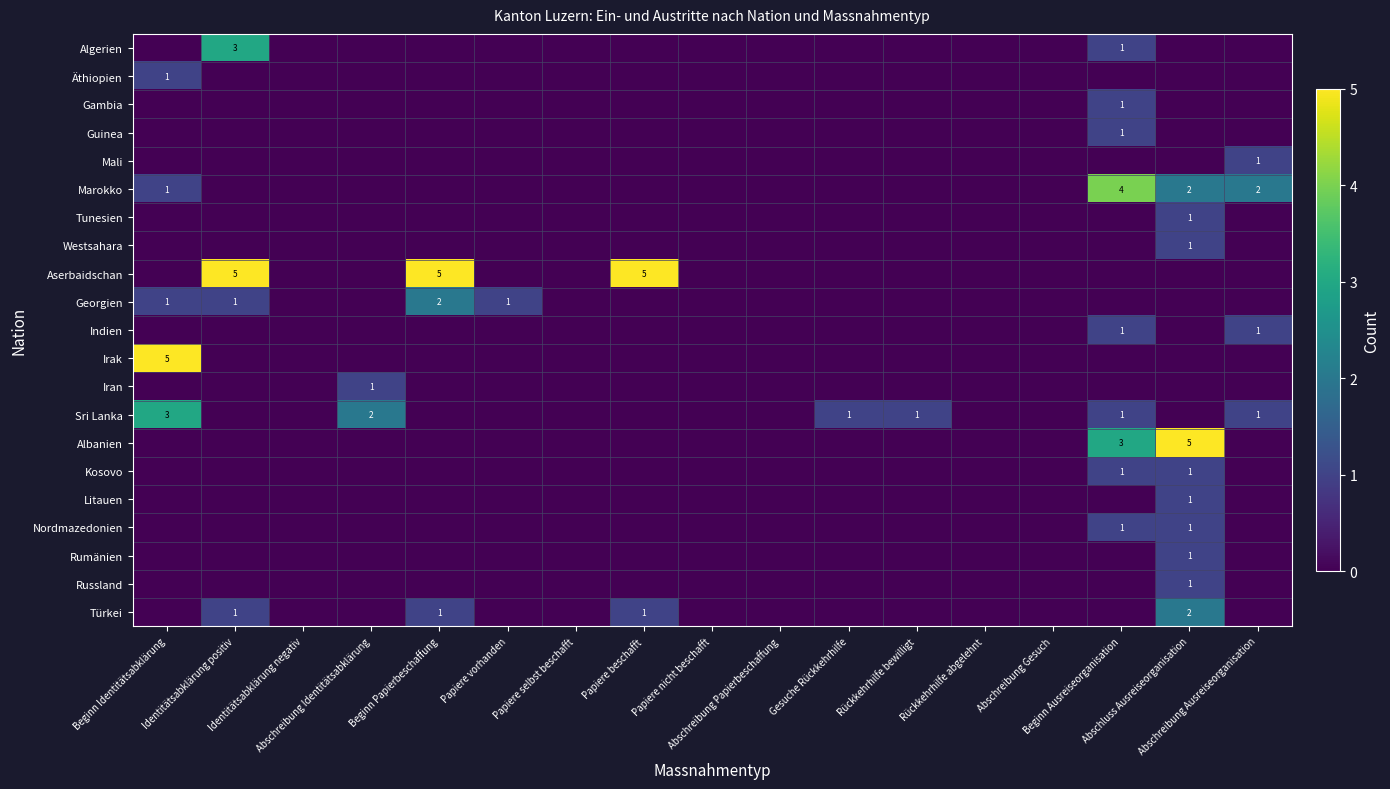

At which category is the sum across all series the highest?

Abschluss Ausreiseorganisation